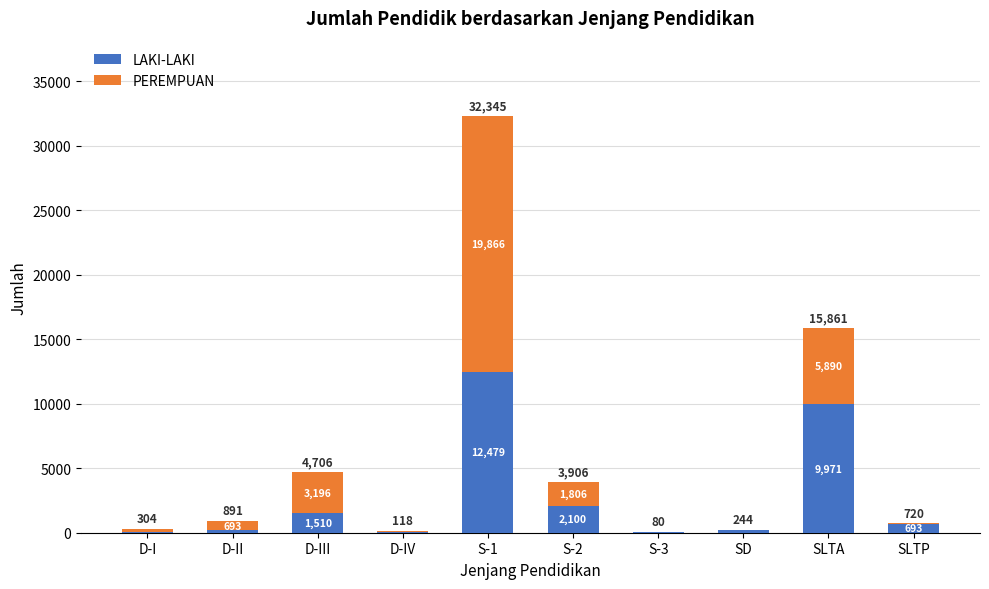

At which category is the sum across all series the highest?

S-1